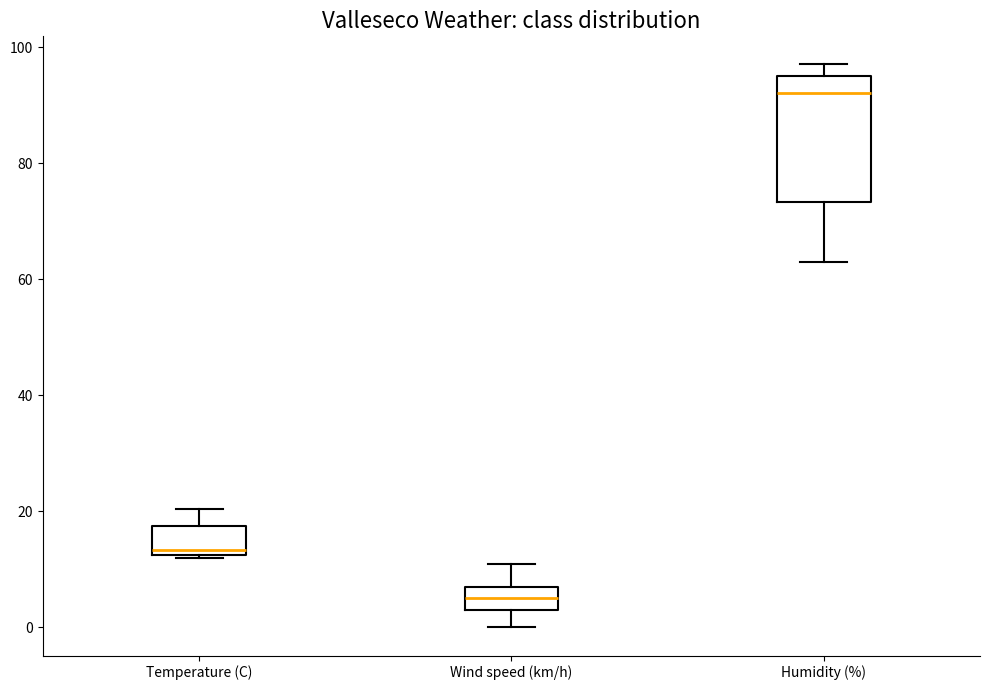

Where is the upper edge of the box for Humidity (%) on the y-axis? The values are not printed on the chart, so give them approximately, as read against the axis.

96